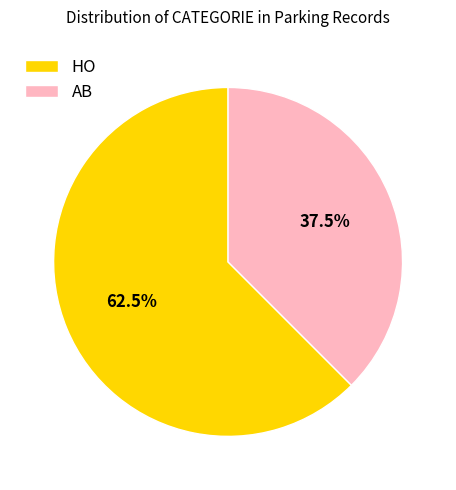

Does HO represent more than half of the total?

Yes